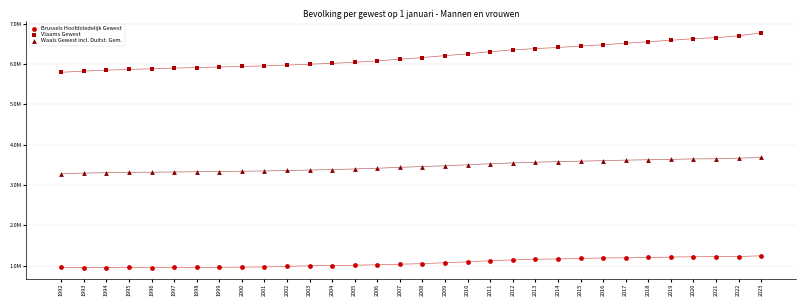

What are all the series names shown in the legend?

Brussels Hoofdstedelijk Gewest, Vlaams Gewest, Waals Gewest incl. Duitst. Gem.